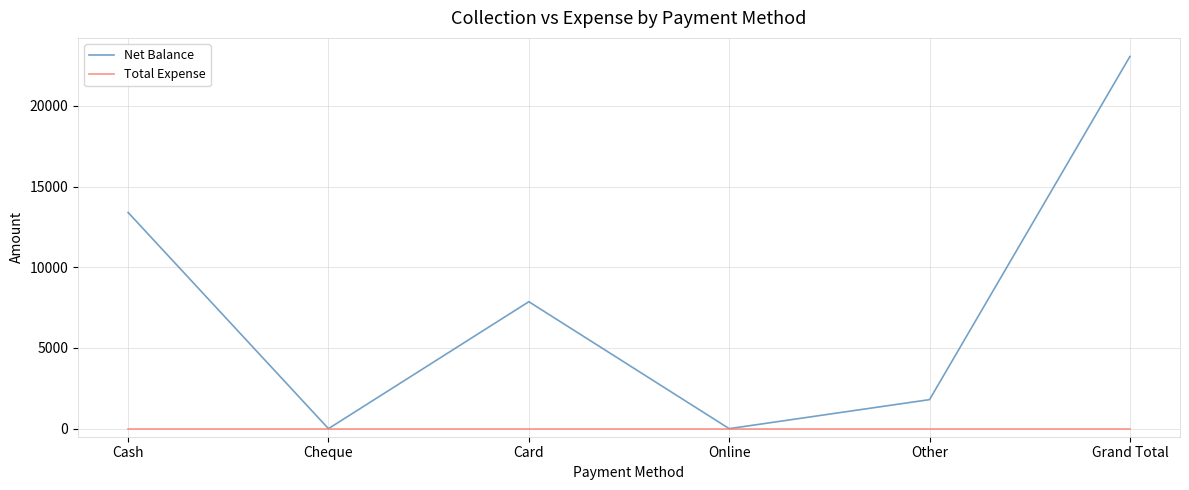

Rank the series by their average value, from lowest to highest.

Total Expense, Net Balance